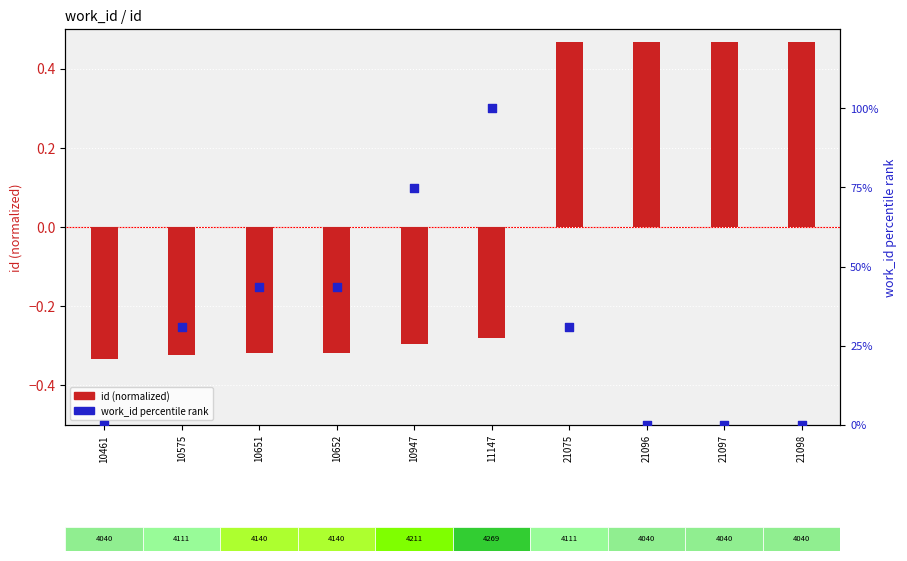

Which series has the widest spread of Y values?

work_id percentile